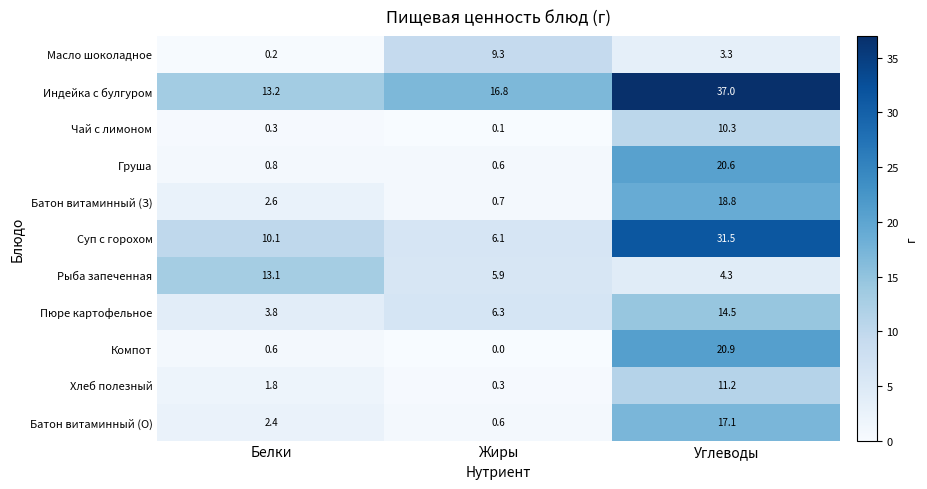

What is the average value of the Батон витаминный (О) series?

6.7